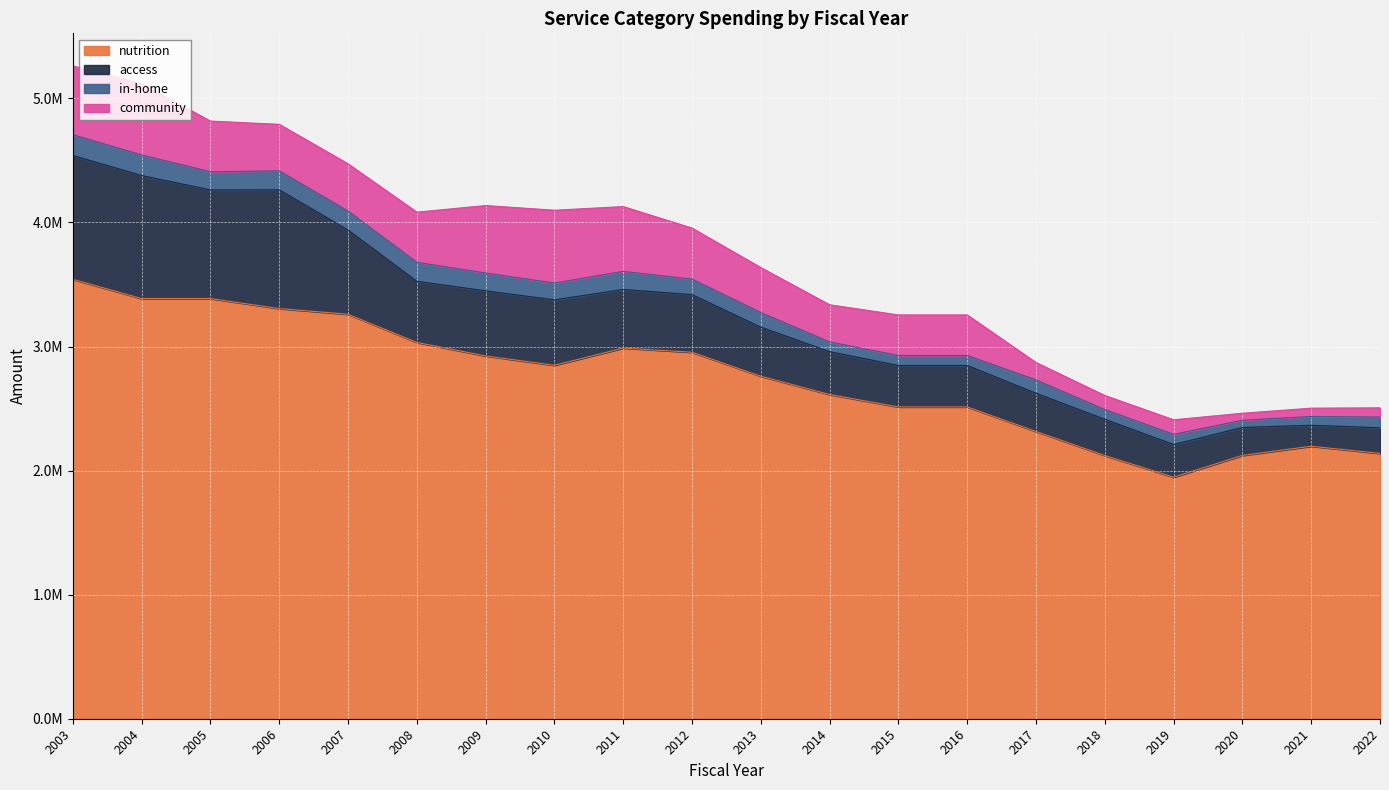

True or false: community has more than 1 points higher than both neighbors.

True